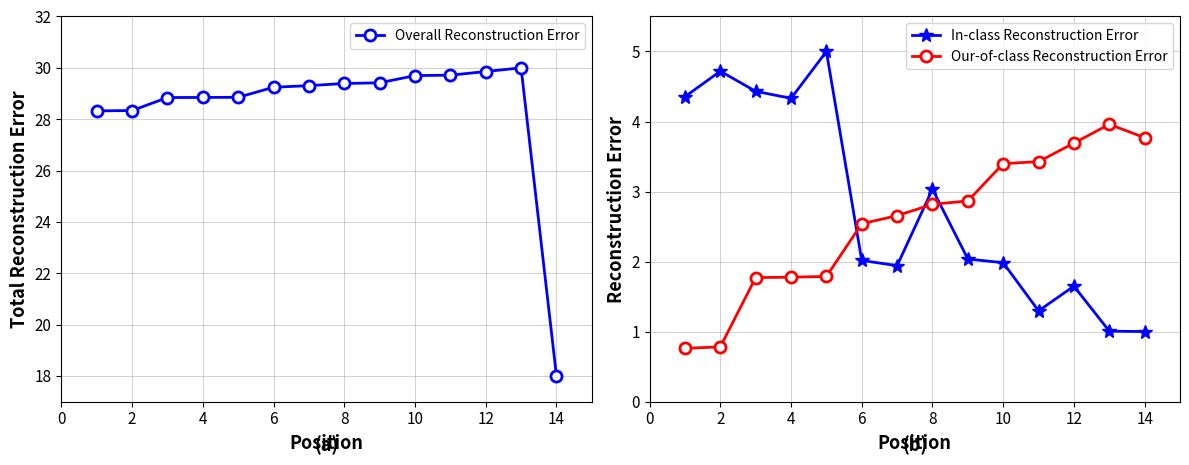

What is the maximum value for In-class Reconstruction Error?

5.0